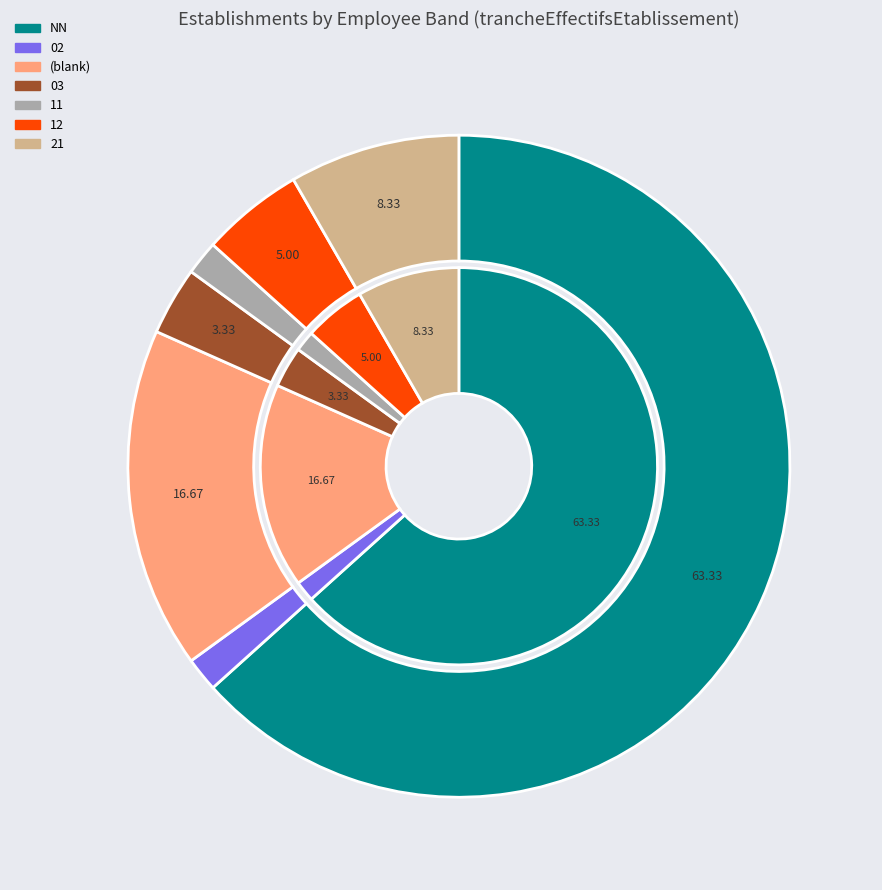

To the nearest percent, what is the difference between the 03 and  slice percentages?

13%